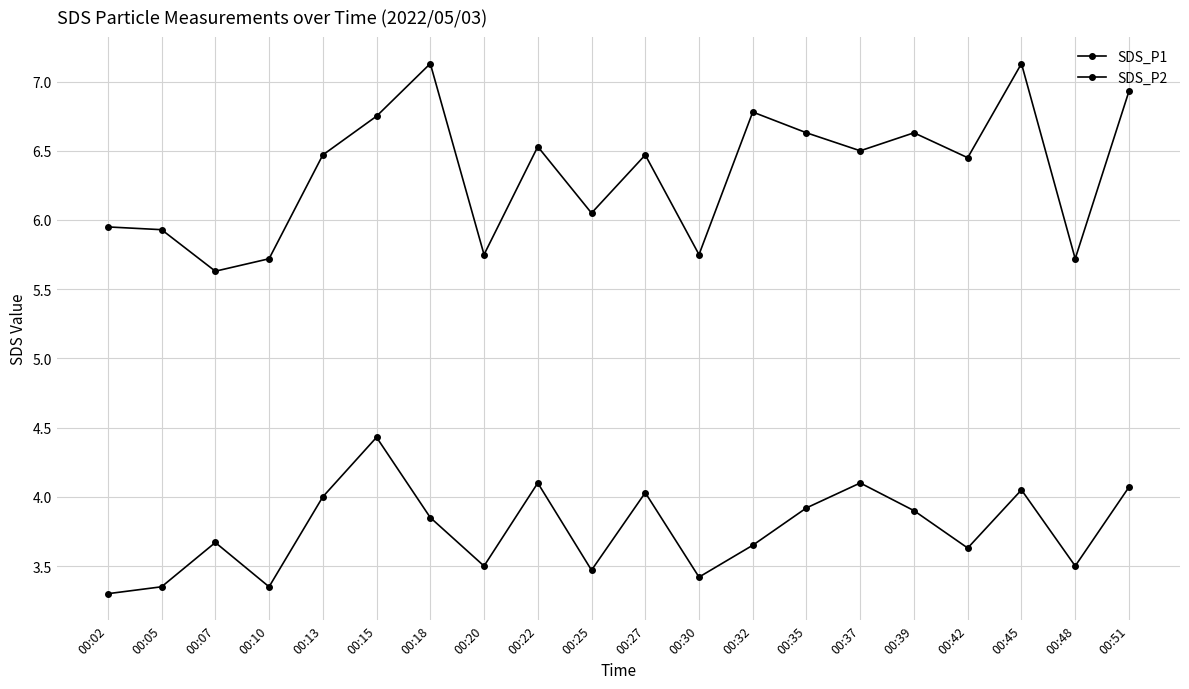

What is the value of the SDS_P1 point at the 2nd from the left?

5.9